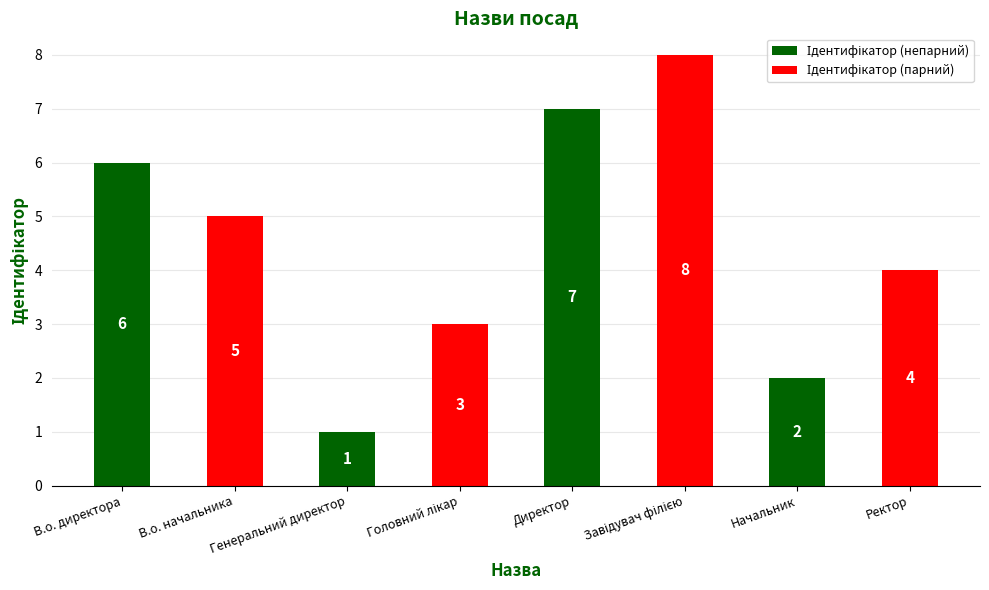

Which category has the lowest value across all series?

Генеральний директор